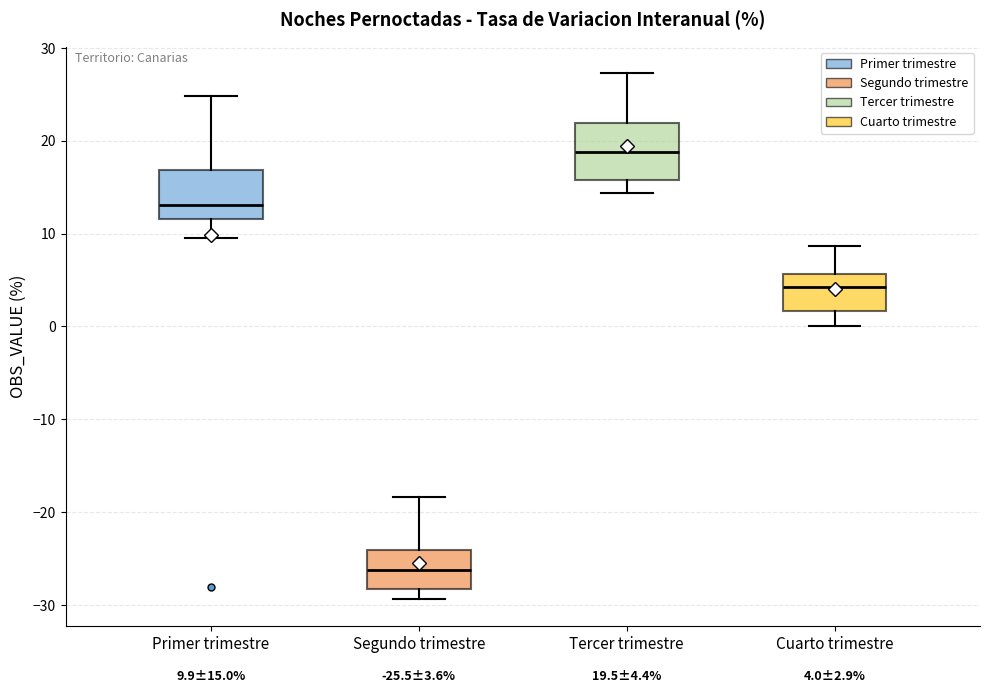

Which box's median line is the highest?

Tercer trimestre